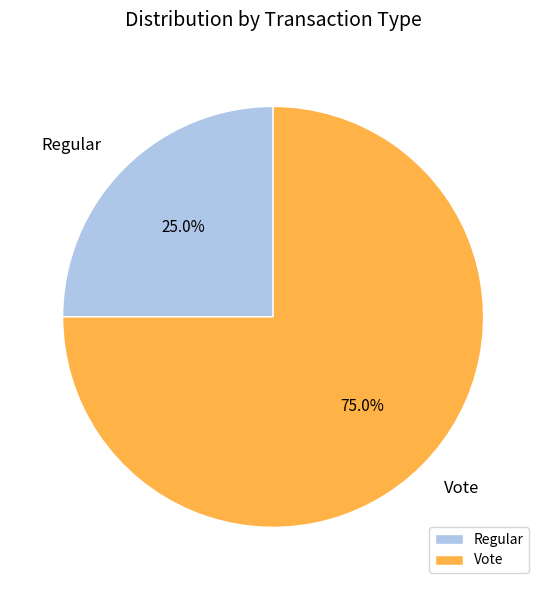

Does Regular account for over 50% of the chart?

No